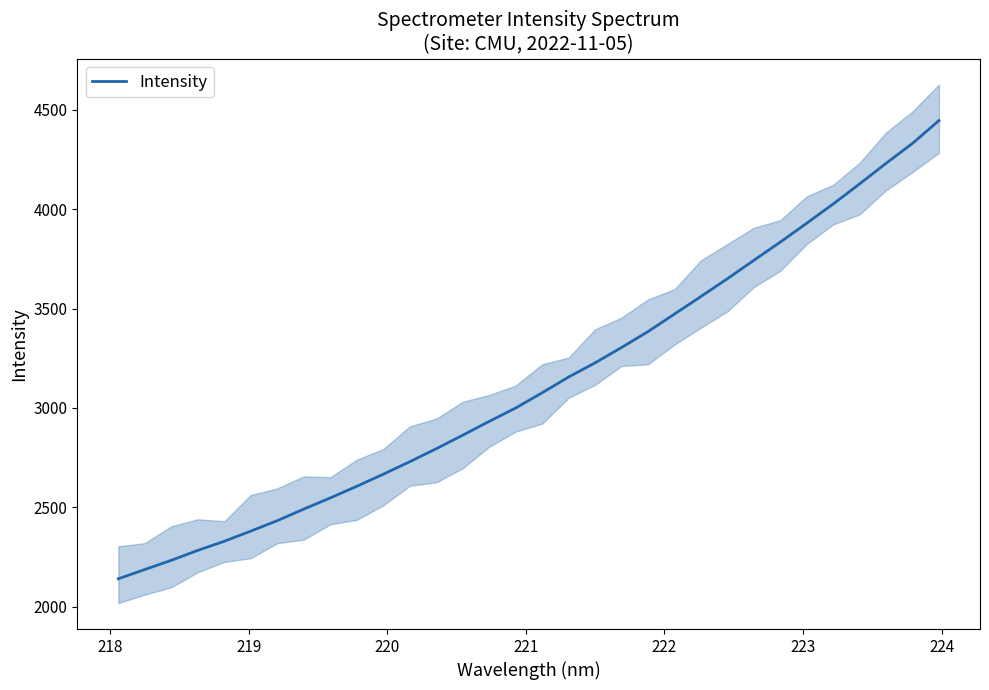

How many data points are above 3076?

16